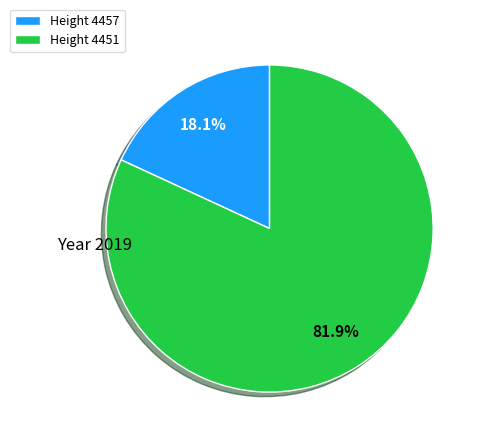

Between Height 4457 and Height 4451, which is larger?

Height 4451